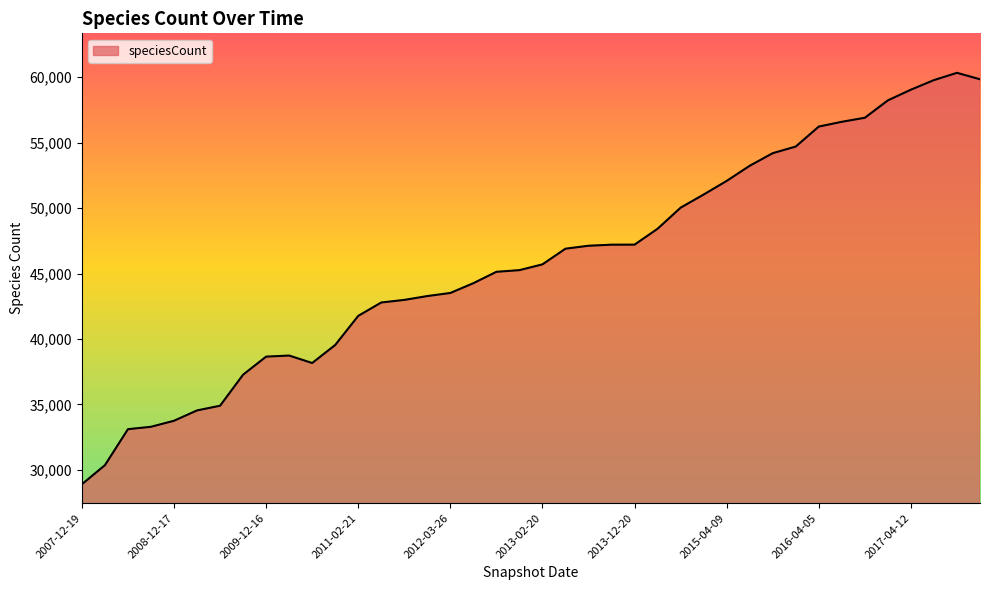

What is the smallest value displayed?

28906